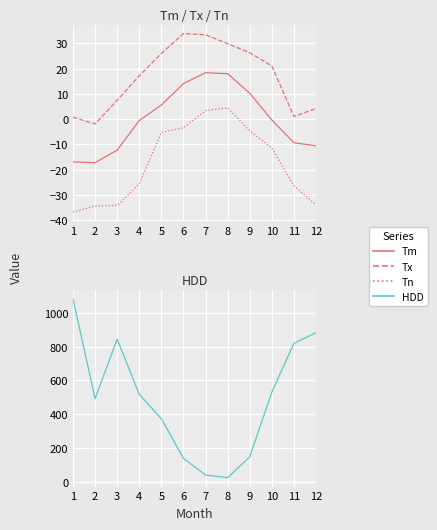

What is the average value of the HDD series?

491.1